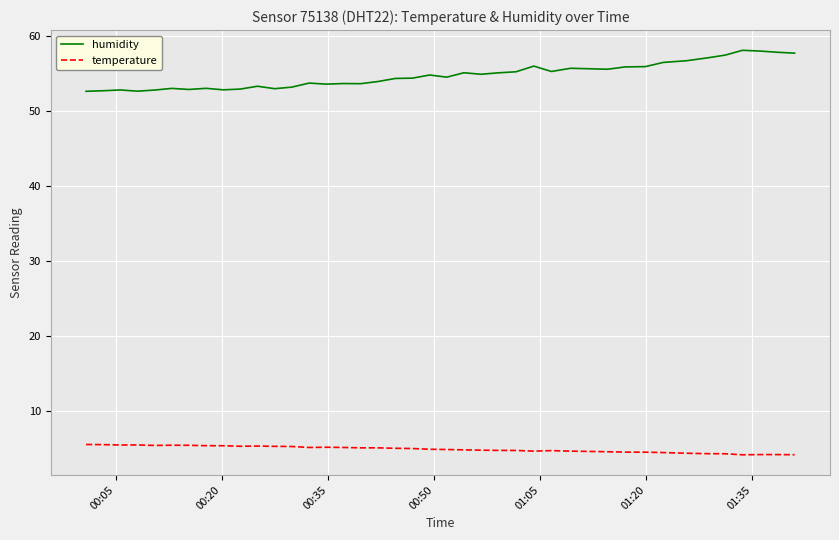

How many lines are shown in the chart?

2